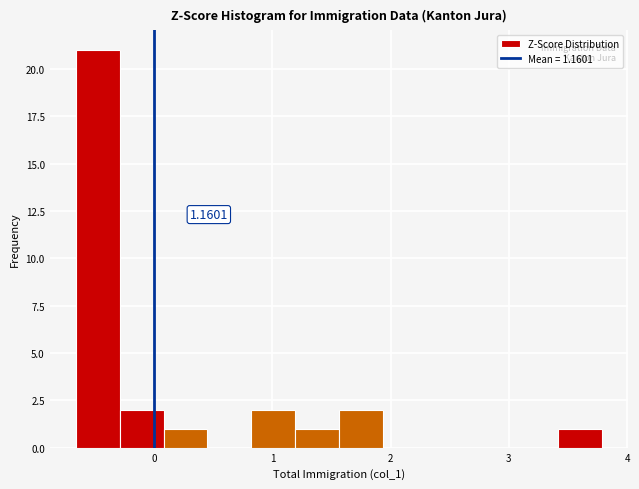

Read against the x-axis, roughly where is the centre of the tallest bar?

-0.5